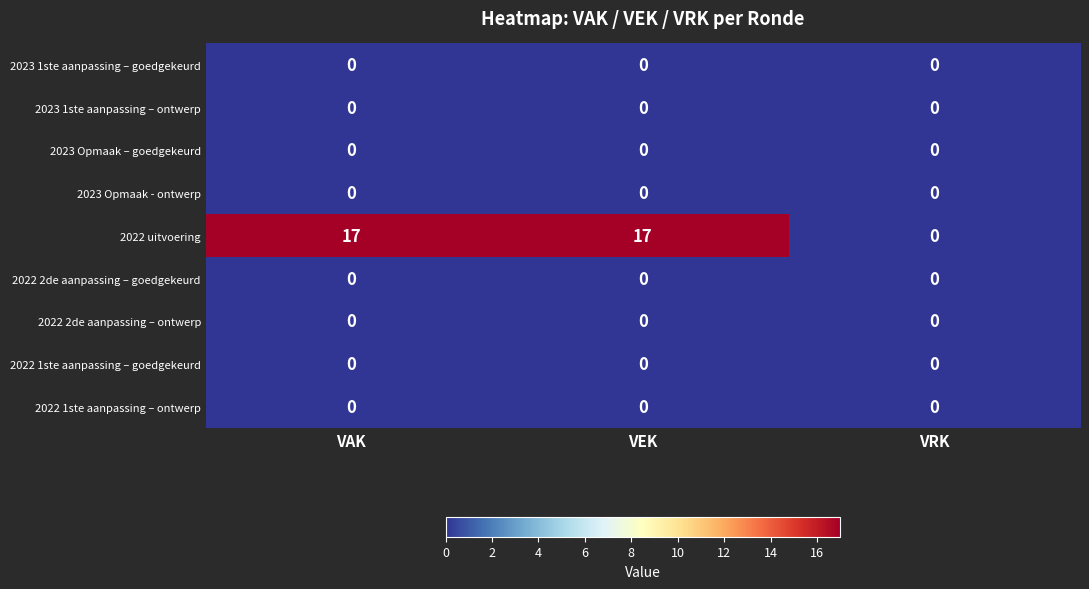

What is the maximum value for 2022 uitvoering?

17